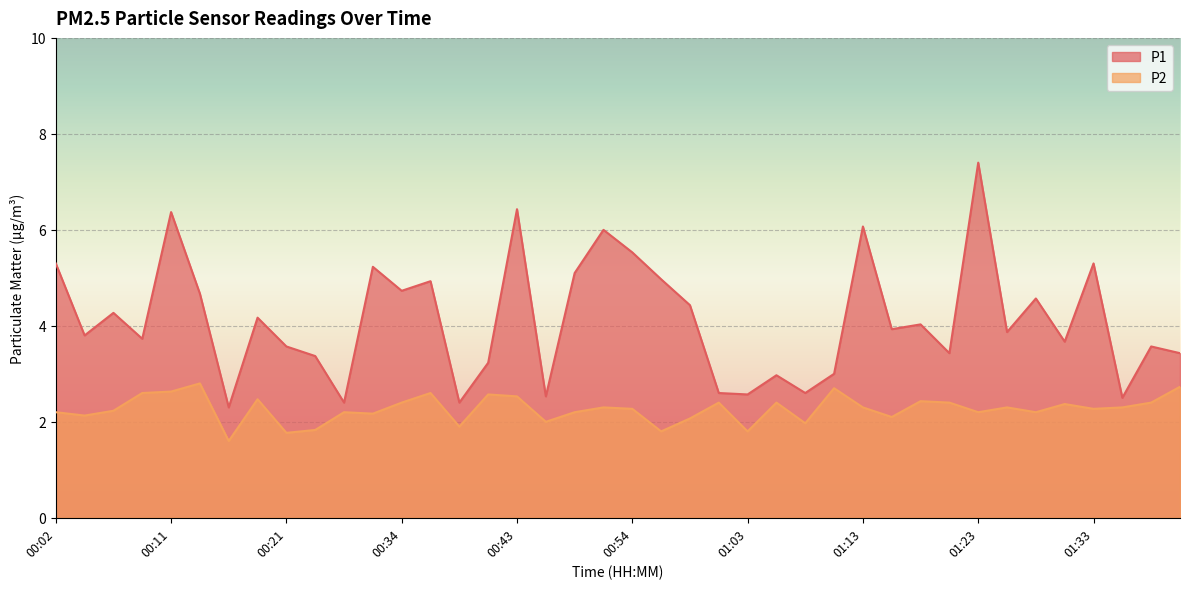

What is the difference between the maximum and minimum values in the P1 series?

5.1